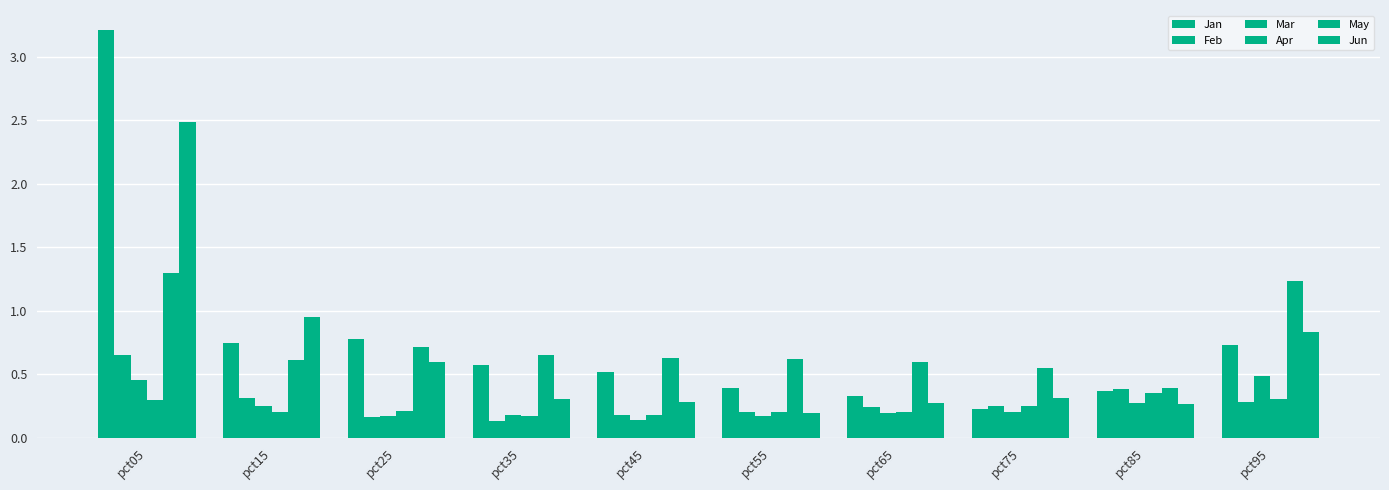

Rank the series by their maximum value, from highest to lowest.

Jan, Jun, May, Feb, Mar, Apr